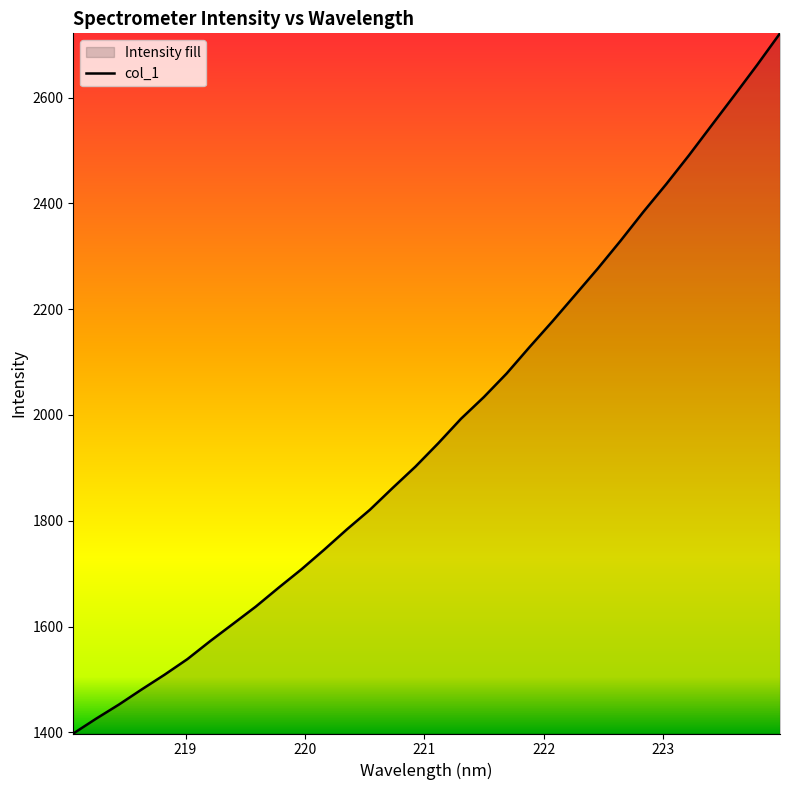

Reading left to right, extract all data points from this chart.

1397.9	1425.9	1452.6	1481.2	1509.0	1538.5	1572.6	1605.1	1637.8	1673.5	1708.3	1745.5	1784.0	1820.7	1862.1	1902.4	1946.5	1992.9	2033.8	2078.4	2128.1	2176.5	2226.5	2276.8	2329.3	2383.9	2436.1	2490.7	2547.6	2604.3	2661.8	2721.3